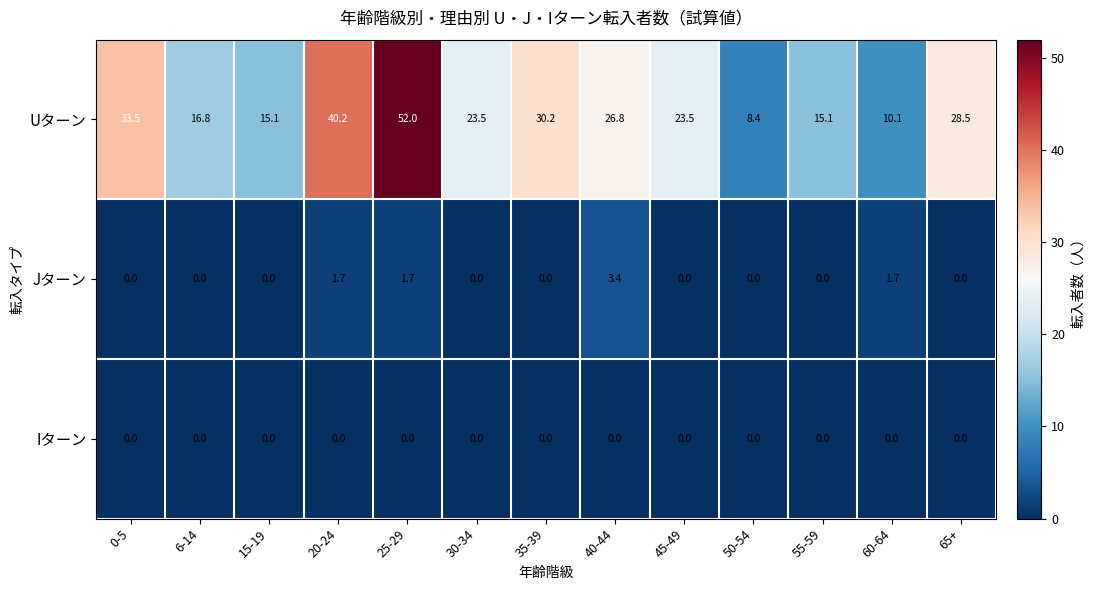

What is the lowest value of the Uターン series?

8.4